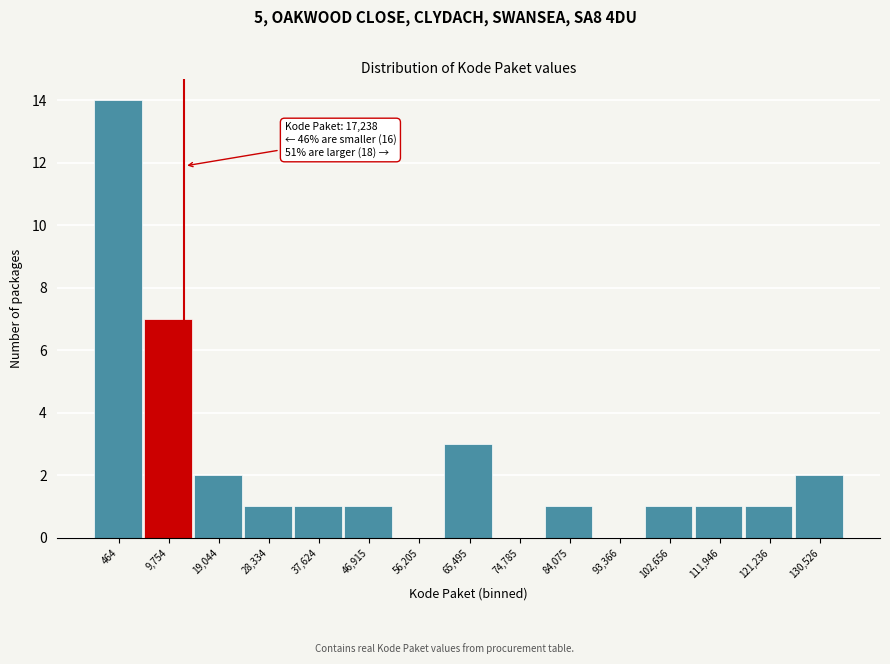

Reading left to right, list all the values displayed in this chart.

464=14	9,754=7	19,044=2	28,334=1	37,624=1	46,915=1	56,205=0	65,495=3	74,785=0	84,075=1	93,366=0	102,656=1	111,946=1	121,236=1	130,526=2